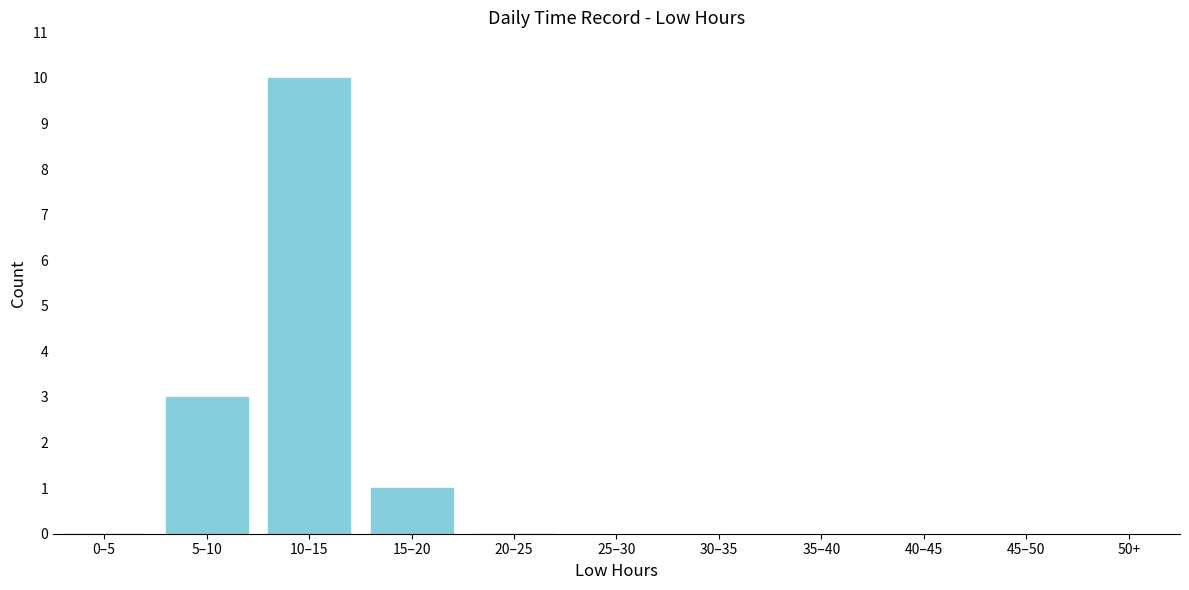

Reading left to right, transcribe all the data shown in this chart.

0–5=0	5–10=3	10–15=10	15–20=1	20–25=0